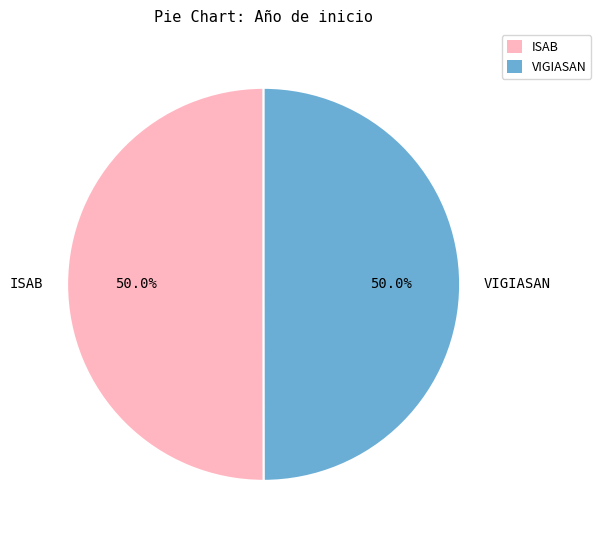

Approximately how many times larger is the value at VIGIASAN compared to ISAB?

1.0